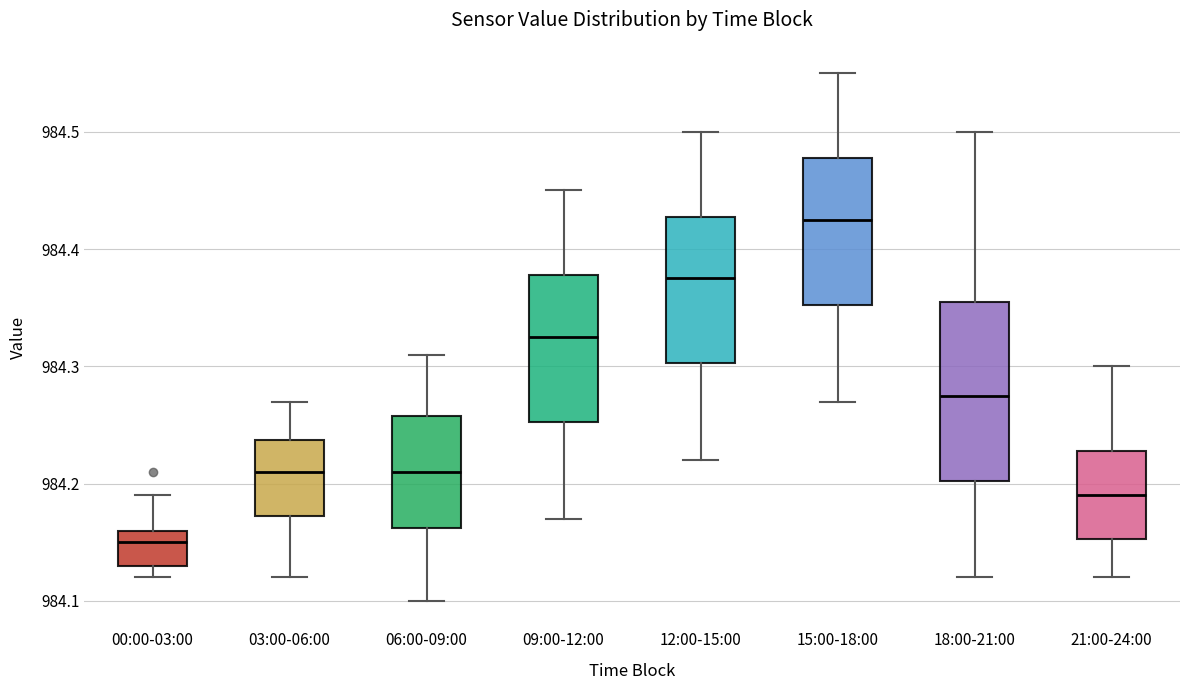

Reading left to right, transcribe this box plot: for each box, give where its median line is, the range the box spans, and where its two whiskers end, as read against the y-axis. The values are not printed on the chart, so give them approximately, as read against the axis.

00:00-03:00: median 984.15, box 984.13 to 984.16, whiskers 984.12 to 984.19
03:00-06:00: median 984.21, box 984.17 to 984.24, whiskers 984.12 to 984.27
06:00-09:00: median 984.21, box 984.16 to 984.26, whiskers 984.10 to 984.31
09:00-12:00: median 984.33, box 984.25 to 984.38, whiskers 984.17 to 984.45
12:00-15:00: median 984.38, box 984.30 to 984.43, whiskers 984.22 to 984.50
15:00-18:00: median 984.43, box 984.35 to 984.48, whiskers 984.27 to 984.55
18:00-21:00: median 984.28, box 984.20 to 984.36, whiskers 984.12 to 984.50
21:00-24:00: median 984.19, box 984.15 to 984.23, whiskers 984.12 to 984.30